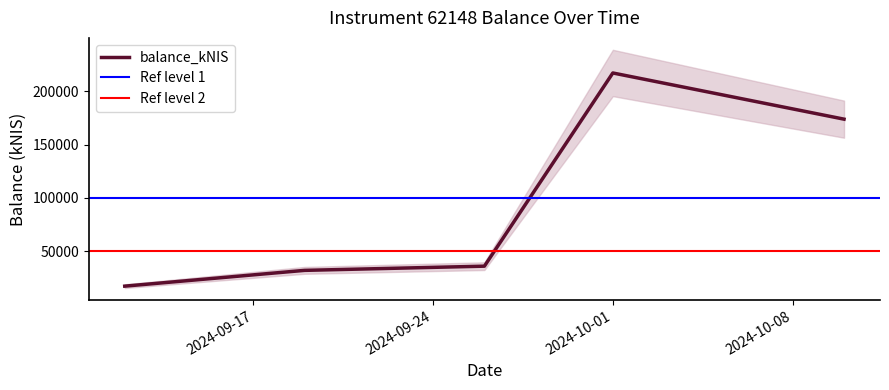

What is the difference between the second highest and second lowest values?

141657.3